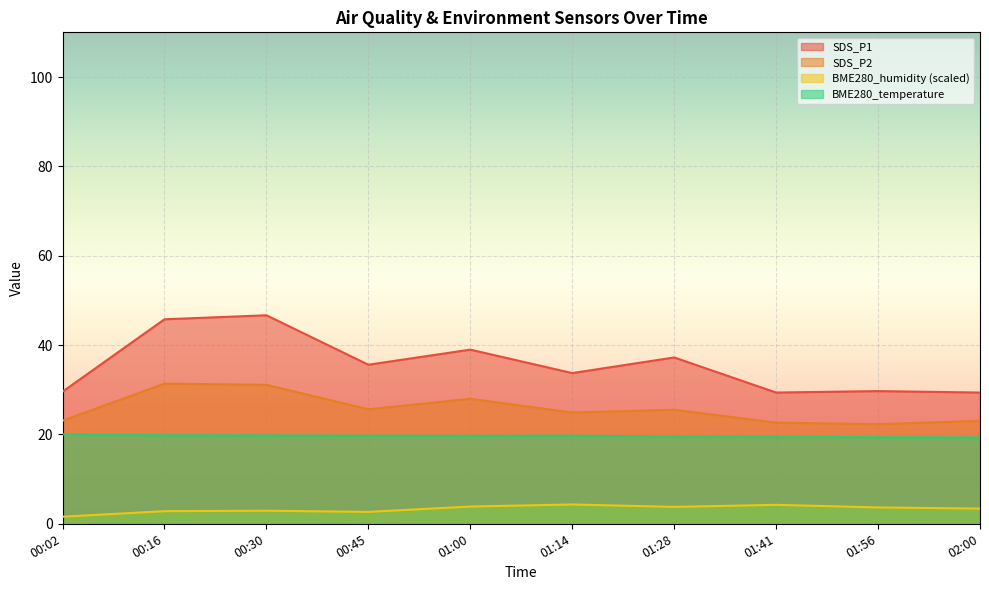

Rank the series by their average value, from highest to lowest.

SDS_P1, SDS_P2, BME280_temperature, BME280_humidity (scaled)